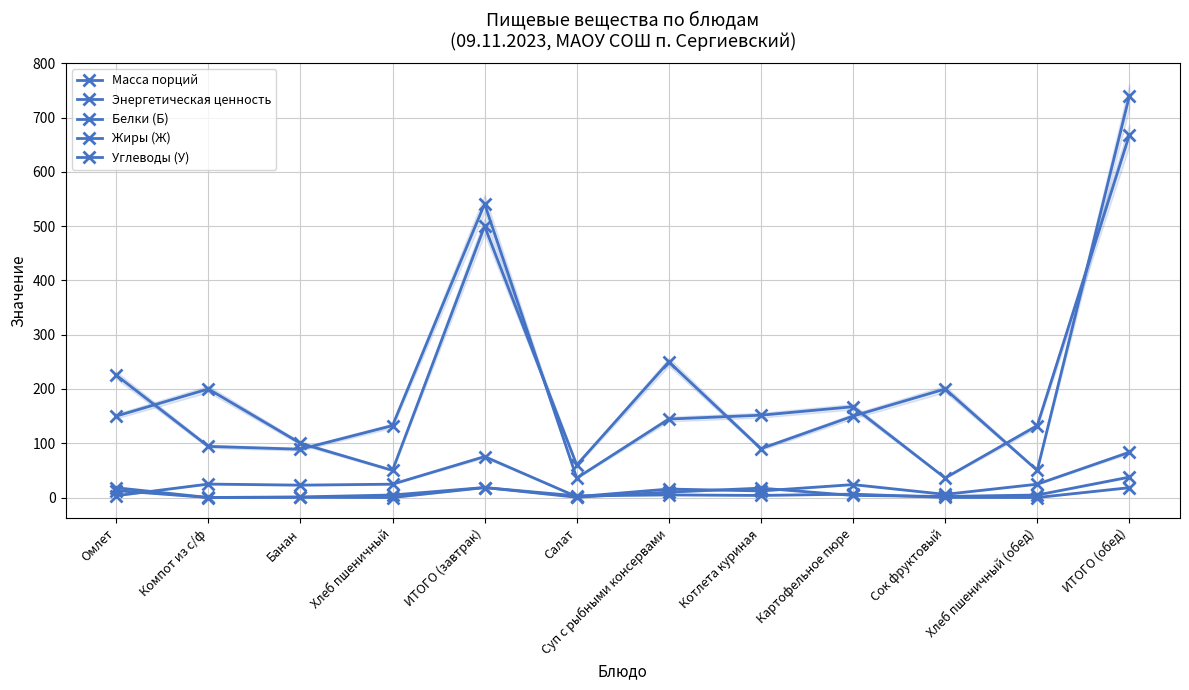

Where is the first local minimum for Белки (Б)?

Компот из с/ф